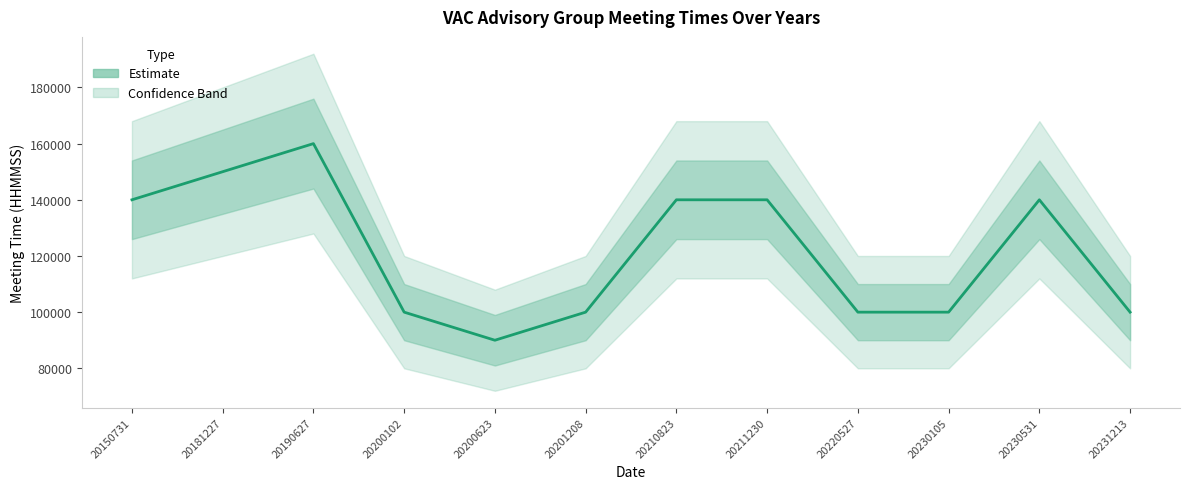

Reading left to right, transcribe all the data shown in this chart.

140000	150000	160000	100000	90000	100000	140000	140000	100000	100000	140000	100000